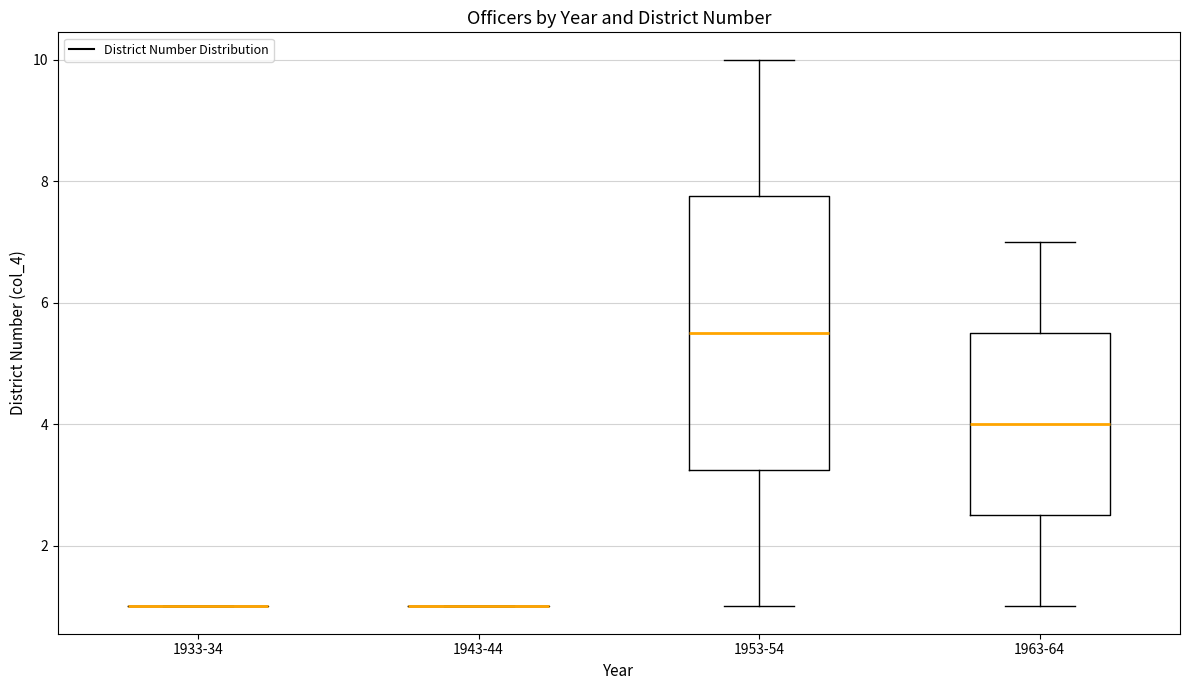

Reading left to right, read every box against the y-axis: the position of its median line, the range the box covers, and the ends of its whiskers. The values are not printed on the chart, so give them approximately, as read against the axis.

1933-34: box collapsed to a line at 1.0, whiskers 1.0 to 1.0
1943-44: box collapsed to a line at 1.0, whiskers 1.0 to 1.0
1953-54: median 5.6, box 3.2 to 7.8, whiskers 1.0 to 10.0
1963-64: median 4.0, box 2.6 to 5.6, whiskers 1.0 to 7.0